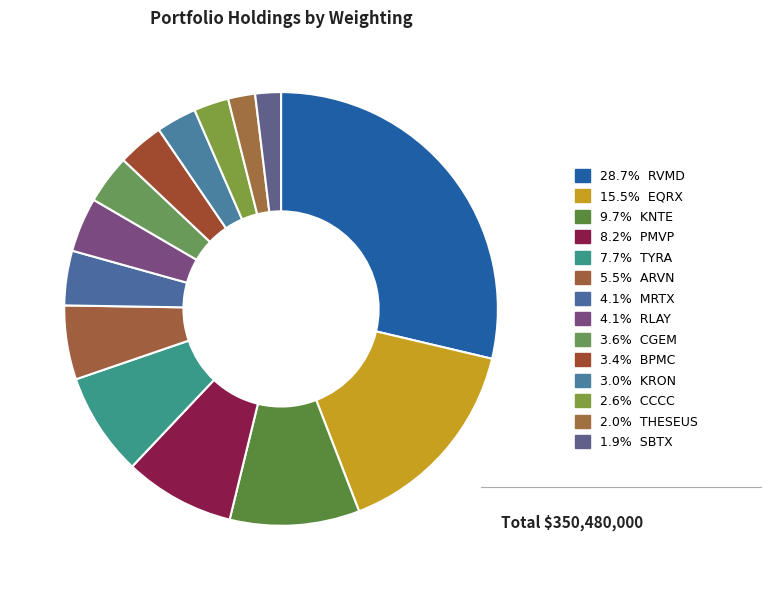

Count the number of slices in the pie.

14